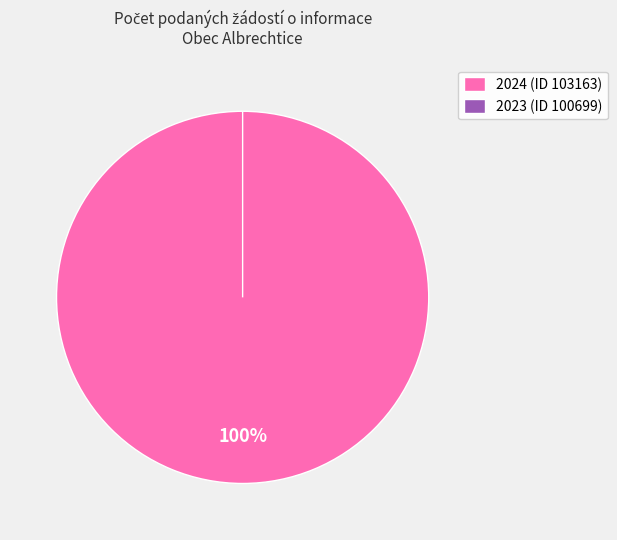

To the nearest percent, what is the difference between the 2024 (ID 103163) and 2023 (ID 100699) slice percentages?

100%